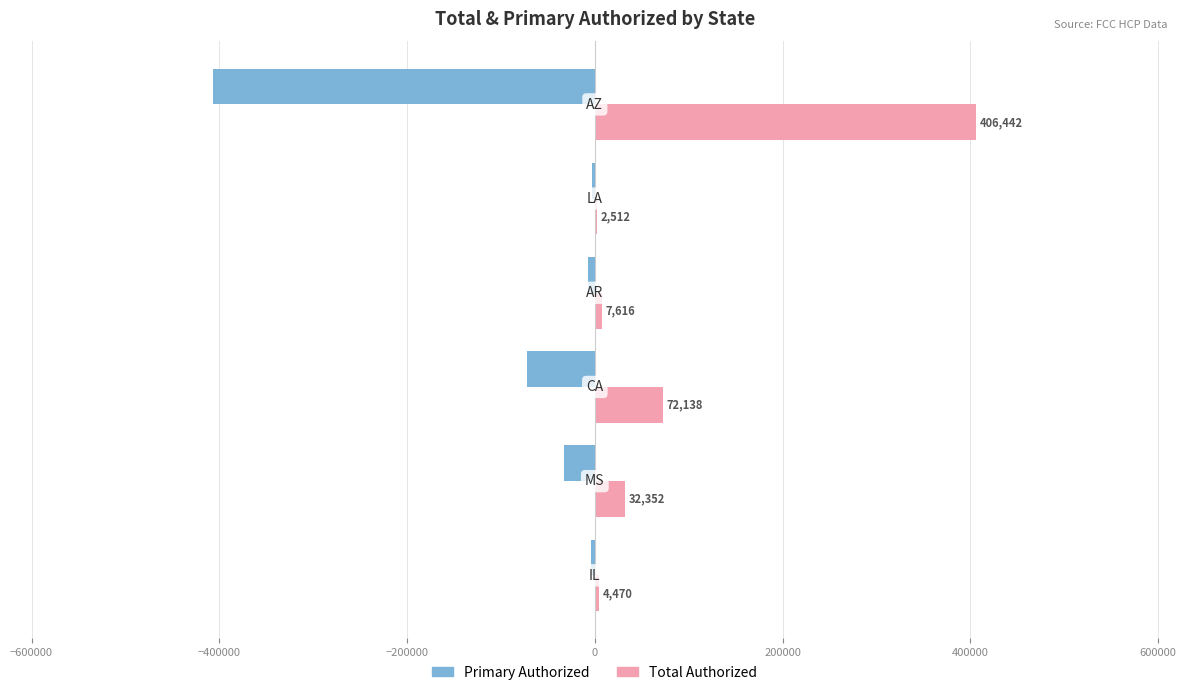

What is the highest value of the Primary Authorized series?

-2512